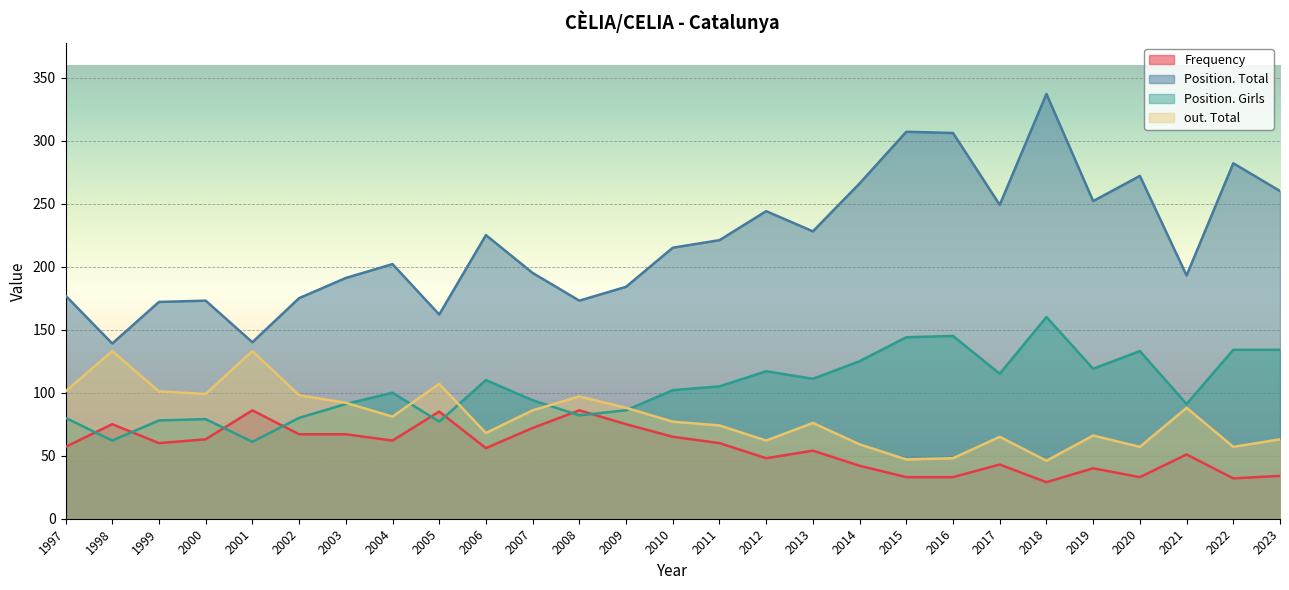

Count the number of categories in the chart.

27